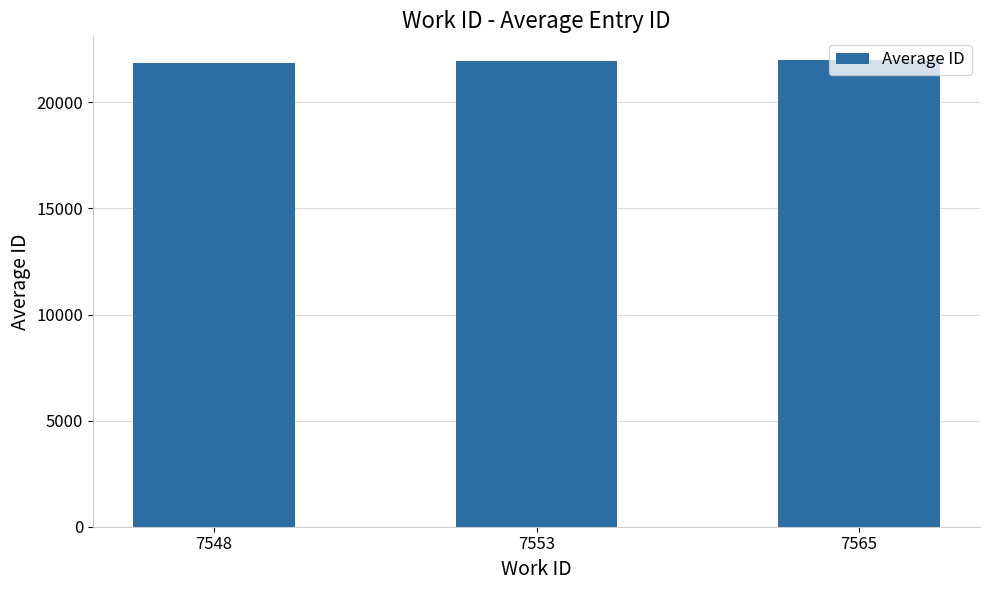

Are the bars grouped side by side (vs. stacked)?

No